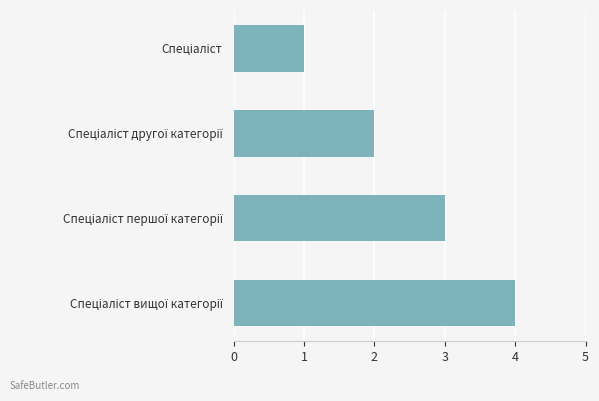

What is the greatest value displayed?

4